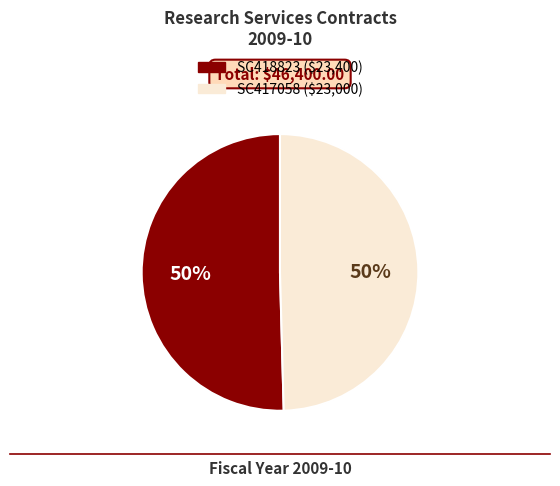

To the nearest percent, what portion does SC417058 represent?

50%